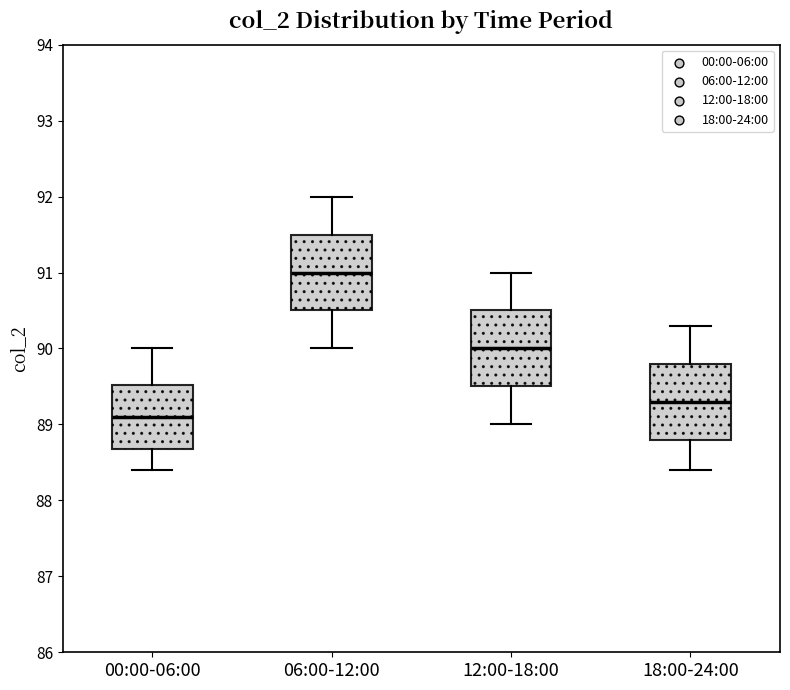

Which box has the lowest median line?

00:00-06:00